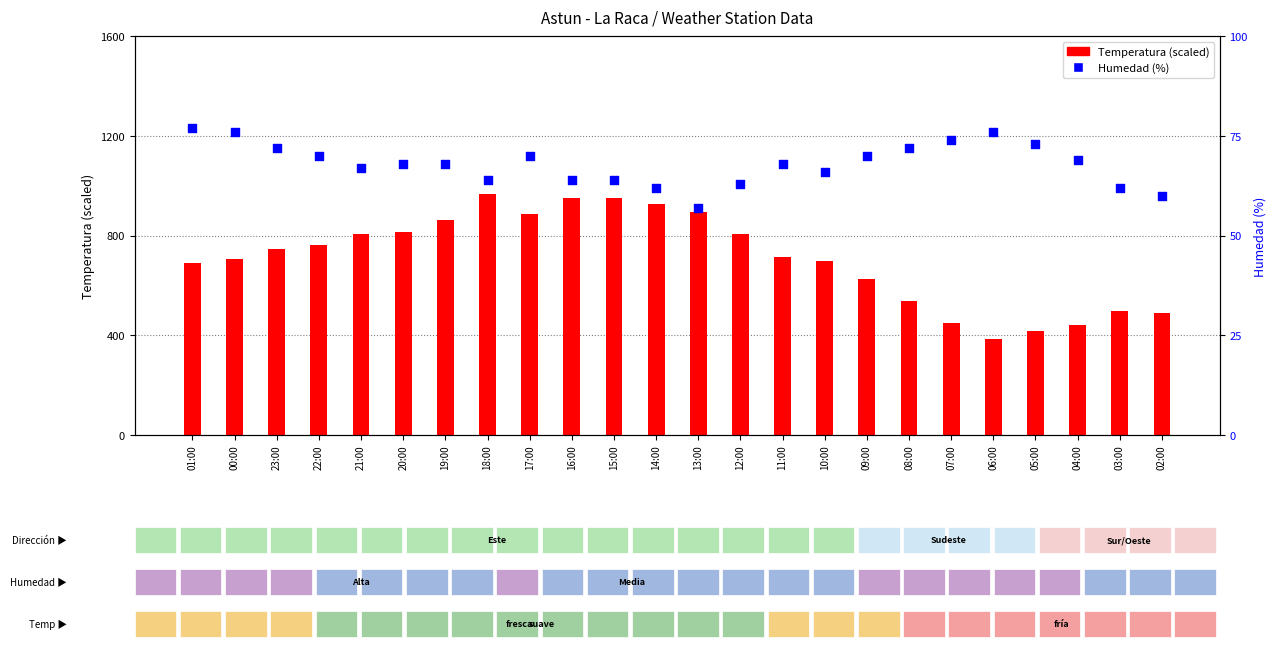

Which series contains the highest Y value?

Temperatura (scaled)